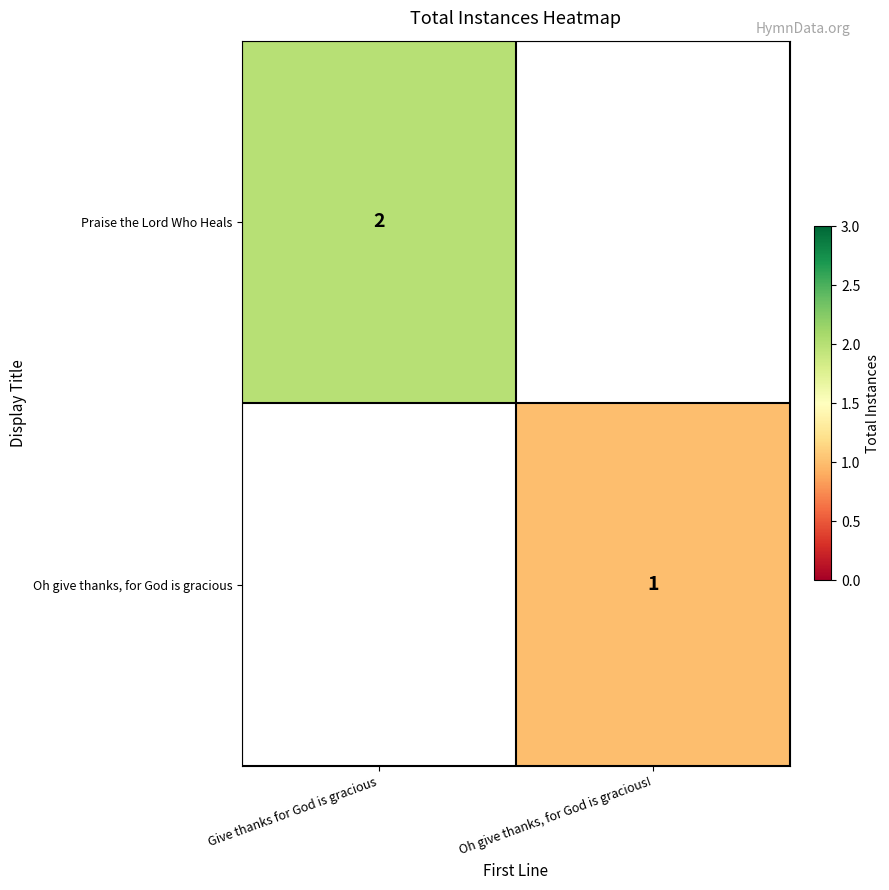

At how many categories does at least one series exceed 1?

1